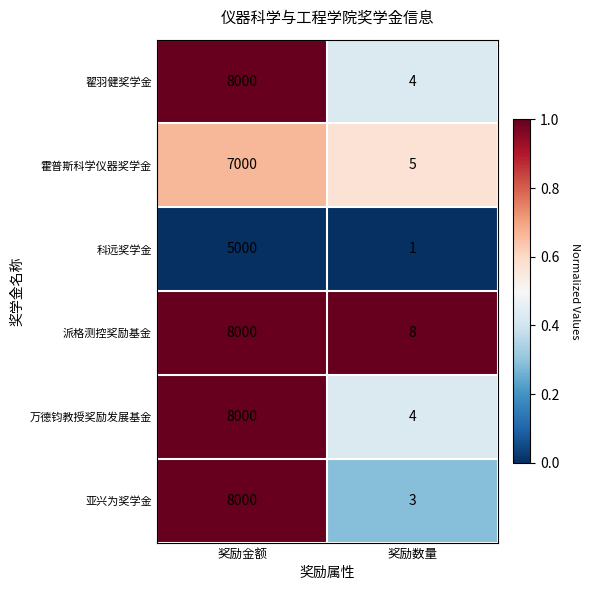

How many distinct data groups are displayed?

6